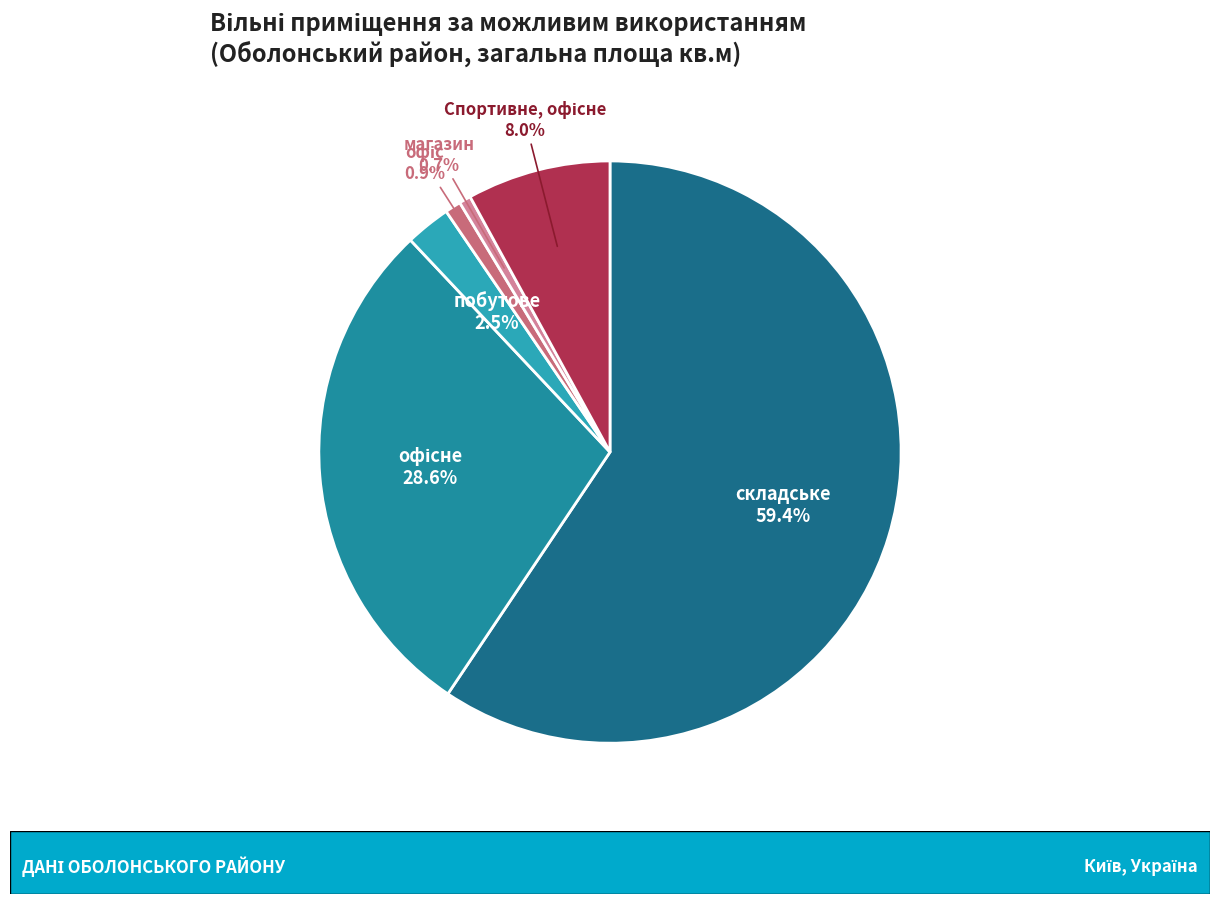

Does складське account for over 50% of the chart?

Yes